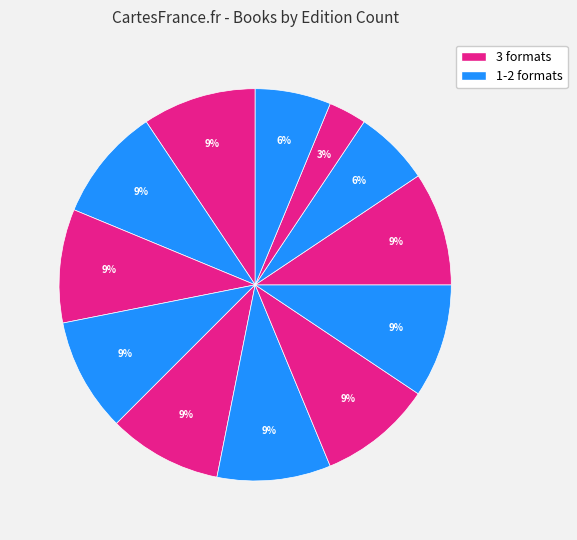

How many segments does this pie chart have?

12